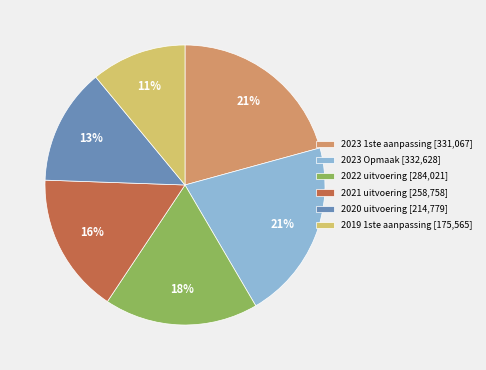

Does 2020 uitvoering account for over 50% of the chart?

No